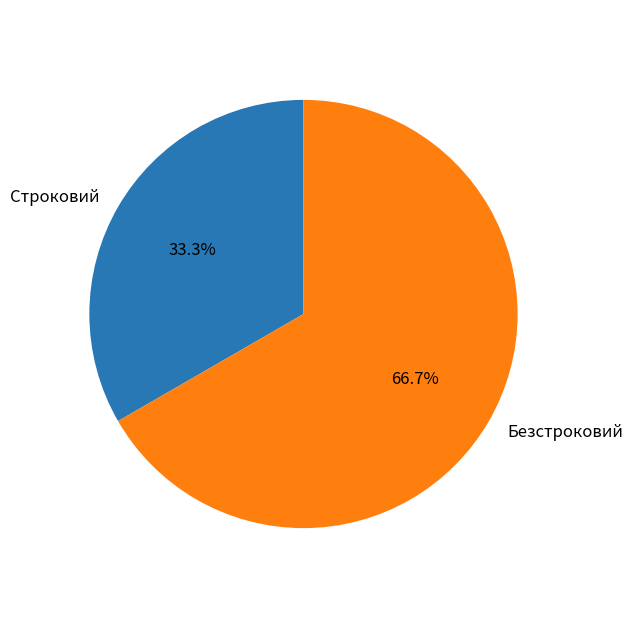

To the nearest percent, what is the difference between the Строковий and Безстроковий slice percentages?

33%